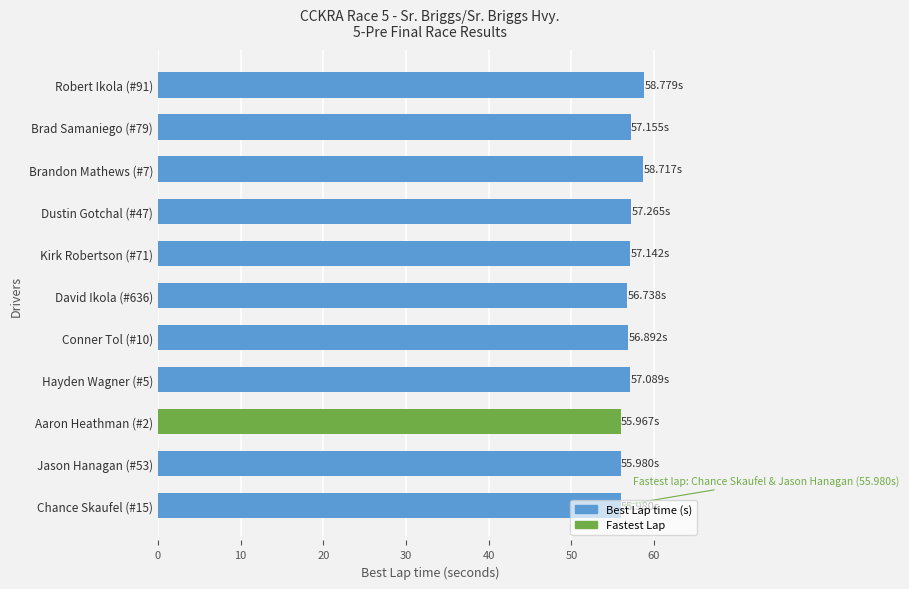

How many distinct data groups are displayed?

1